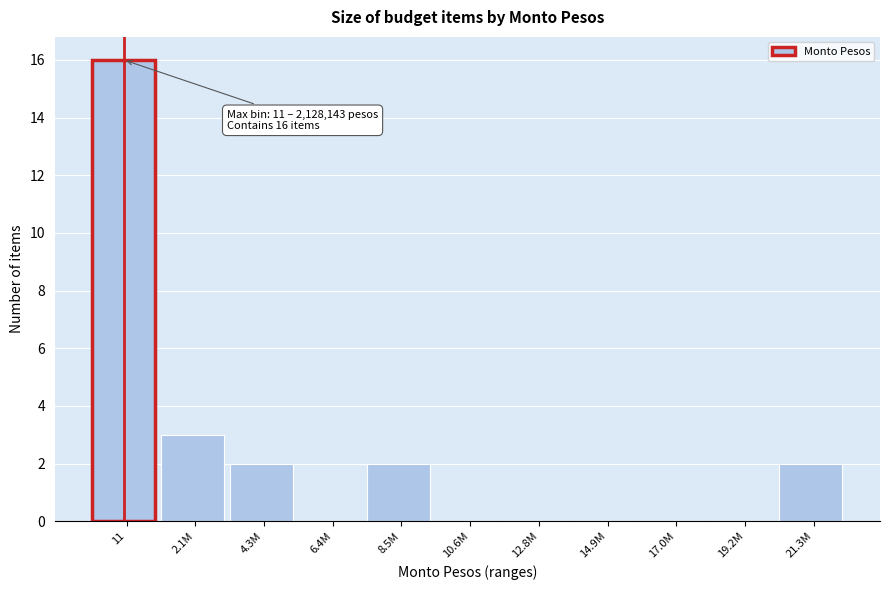

Reading left to right, transcribe all the data shown in this chart.

11=16	2.1M=3	4.3M=2	6.4M=0	8.5M=2	10.6M=0	12.8M=0	14.9M=0	17.0M=0	19.2M=0	21.3M=2